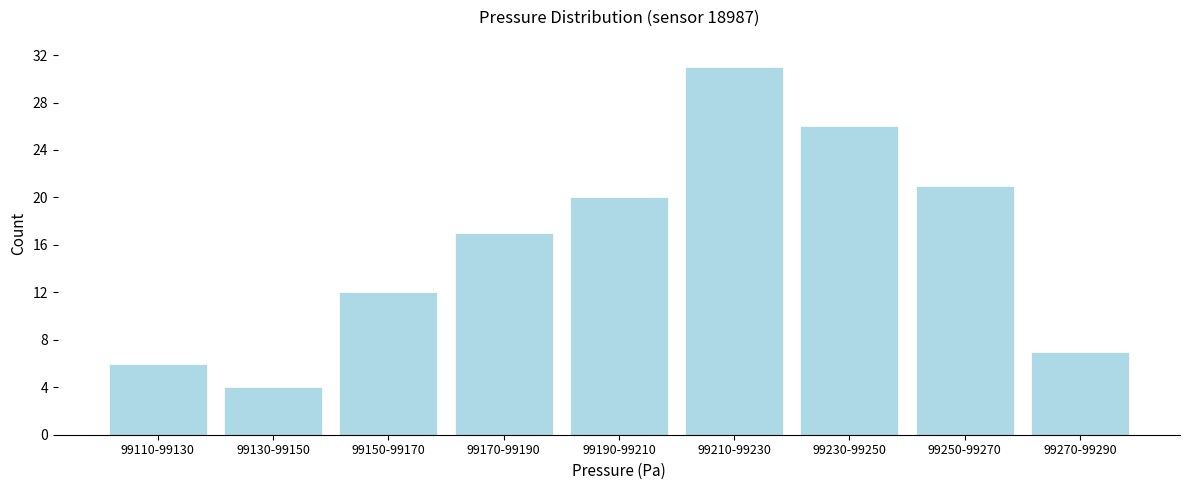

Reading right to left, list all the values displayed in this chart.

99270-99290=7	99250-99270=21	99230-99250=26	99210-99230=31	99190-99210=20	99170-99190=17	99150-99170=12	99130-99150=4	99110-99130=6